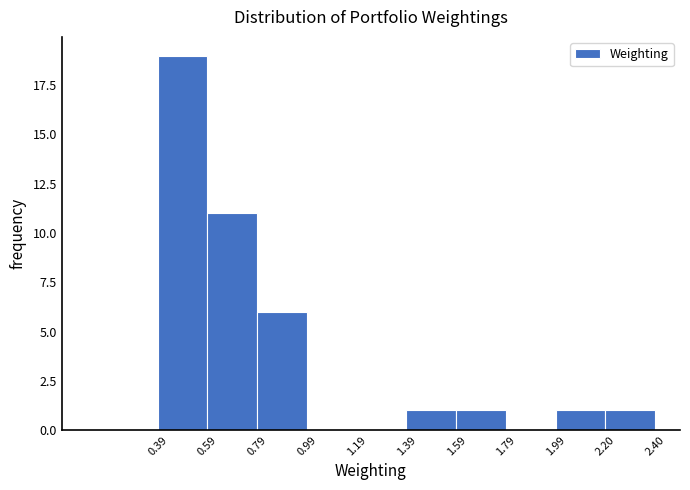

Reading left to right, transcribe this chart: for each bar, give the range it covers on the x-axis and its height. The values are not printed on the chart, so give them approximately, as read against the axis.

0.39 to 0.59: 19
0.59 to 0.79: 11
0.79 to 0.99: 6
0.99 to 1.19: 0
1.19 to 1.39: 0
1.39 to 1.59: 1
1.59 to 1.79: 1
1.79 to 1.99: 0
1.99 to 2.20: 1
2.20 to 2.40: 1